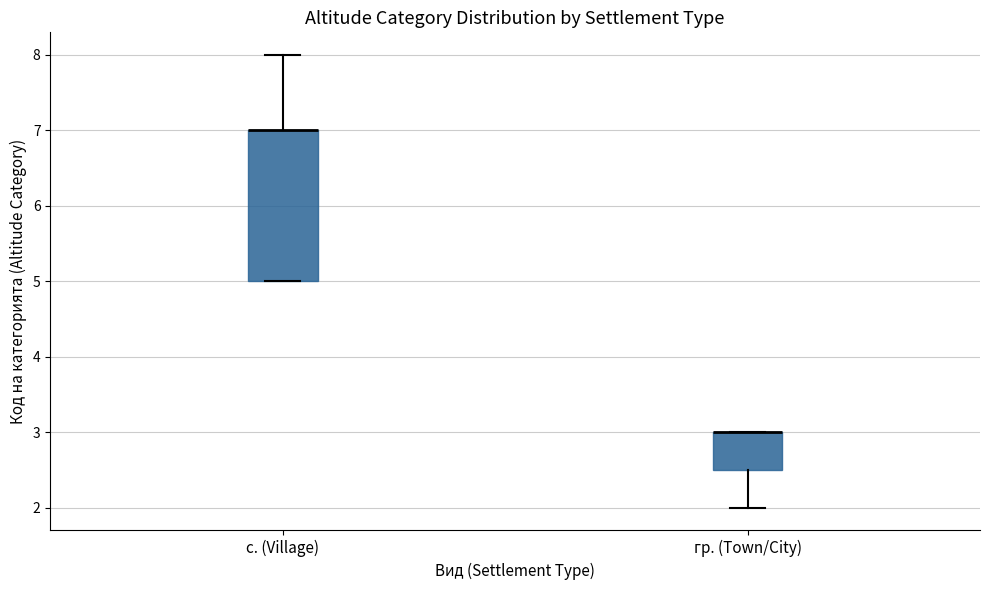

Where does the lower whisker of the box for гр. (Town/City) end on the y-axis? The values are not printed on the chart, so give them approximately, as read against the axis.

2.0